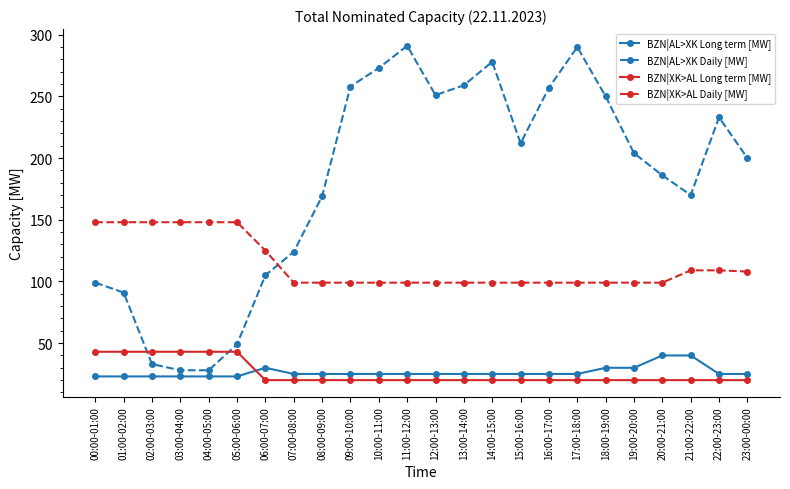

What is the label of the 4th point from the right?

20:00-21:00